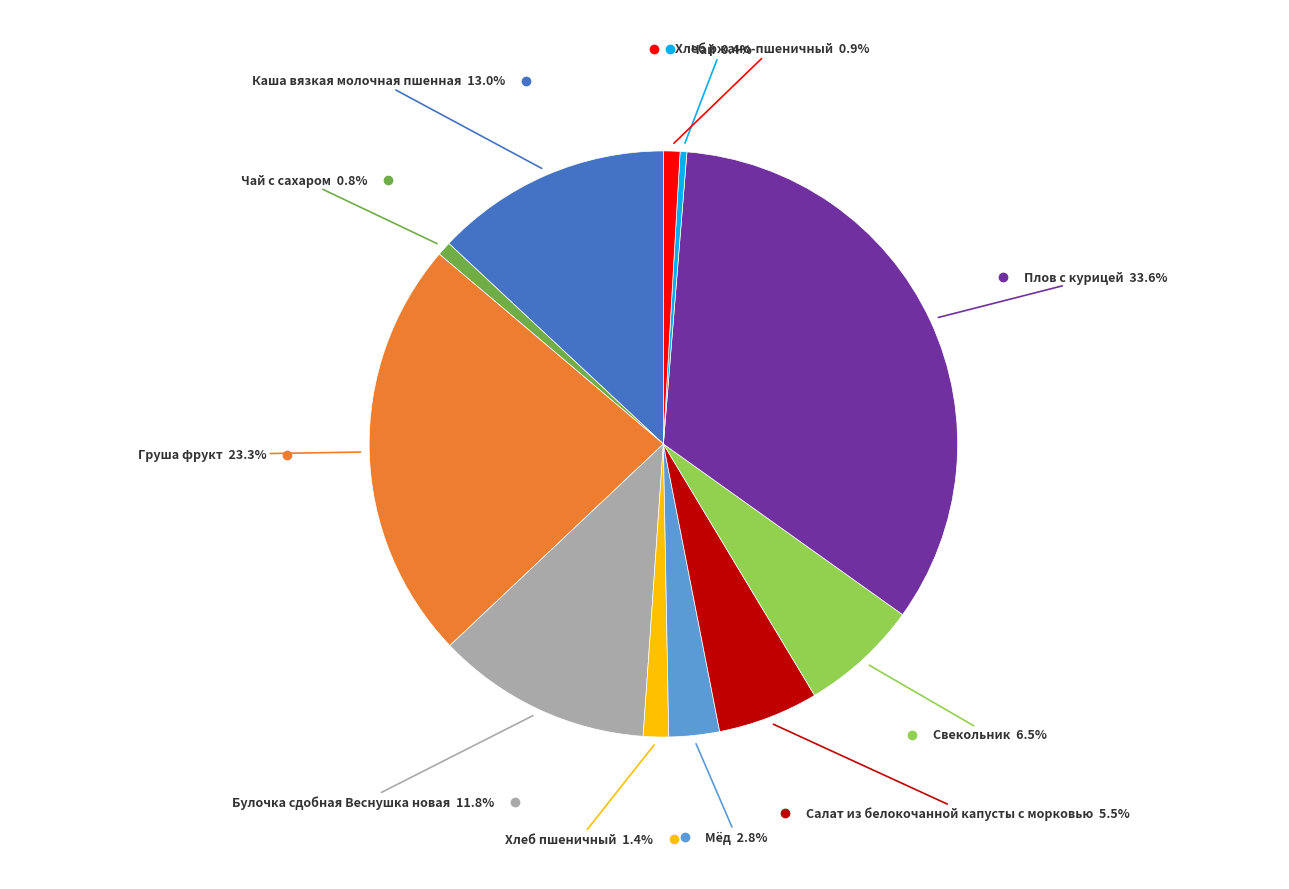

Is there any slice that represents more than half of the pie?

No